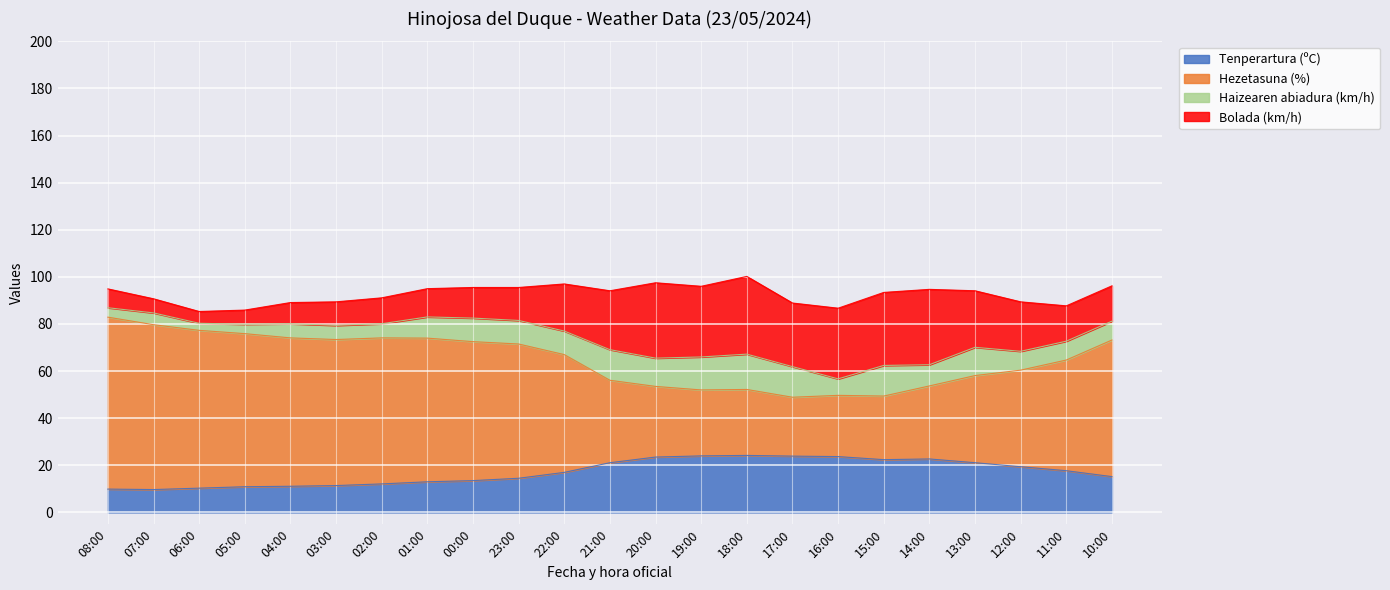

What is the lowest value of the Tenperartura (ºC) series?

9.7